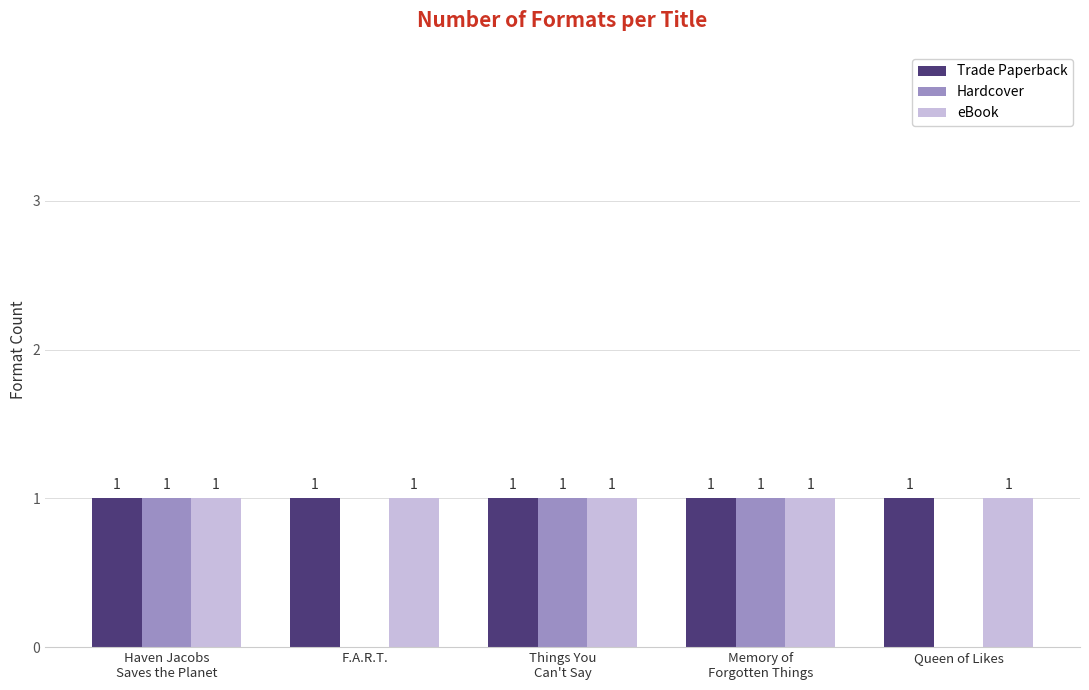

How many data points does each series have?

5